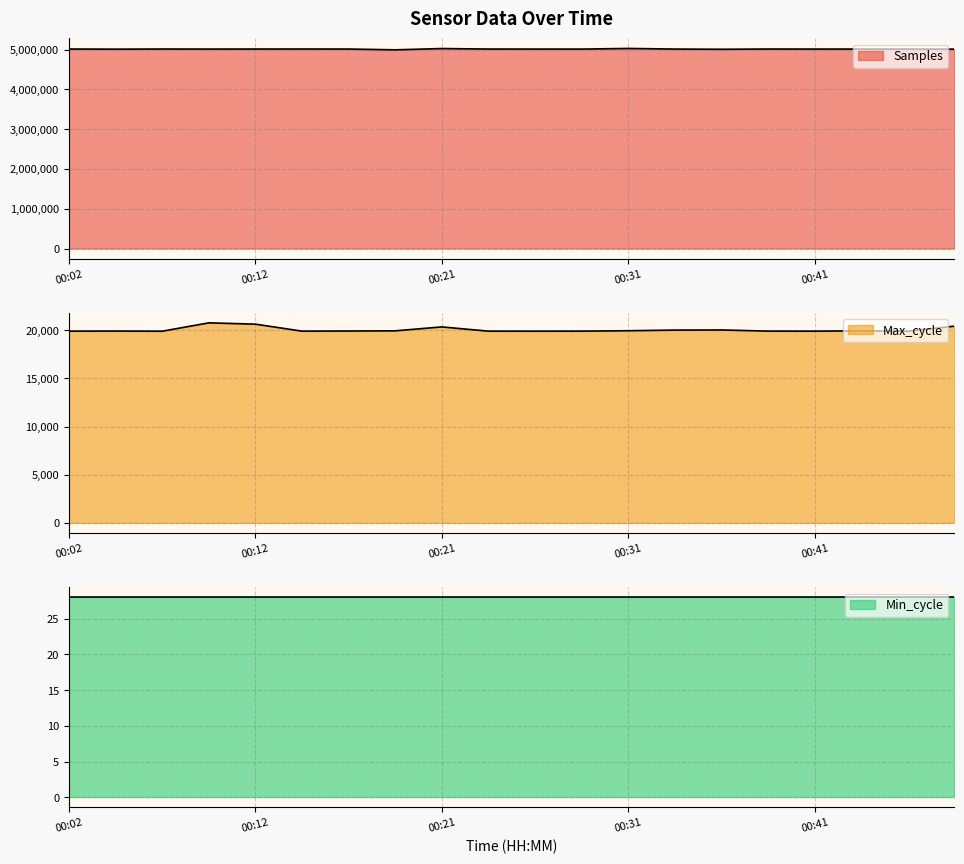

At which label is Max_cycle closest to 20344?

00:21